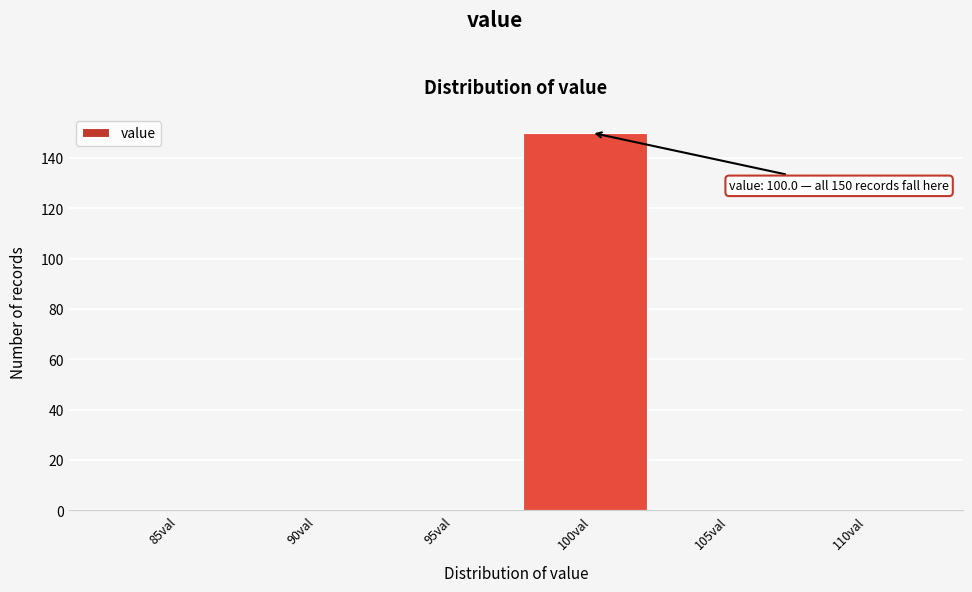

Reading left to right, list all the values displayed in this chart.

85val=0	90val=0	95val=0	100val=150	105val=0	110val=0